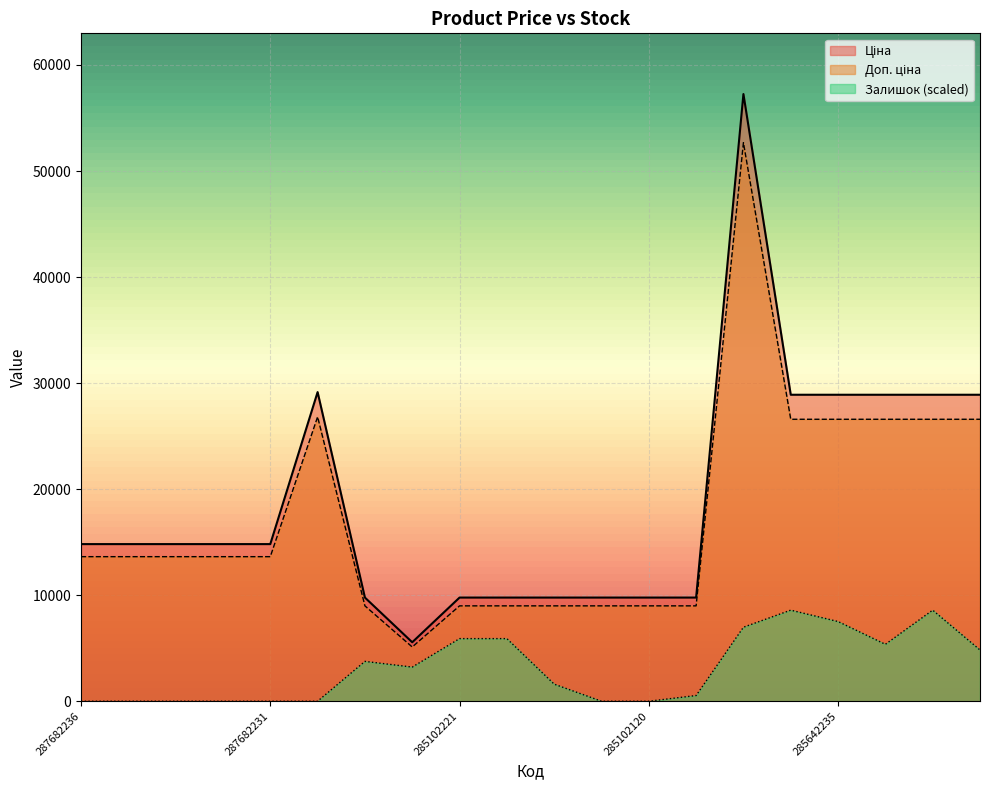

True or false: Доп. ціна and Ціна intersect in this chart.

False